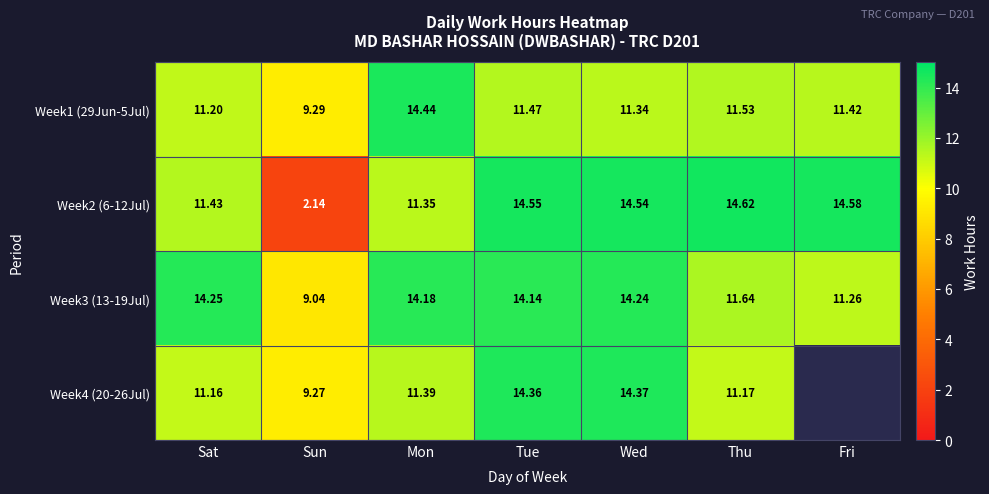

What value does the Week1 (29Jun-5Jul) series have at Sat?

11.2